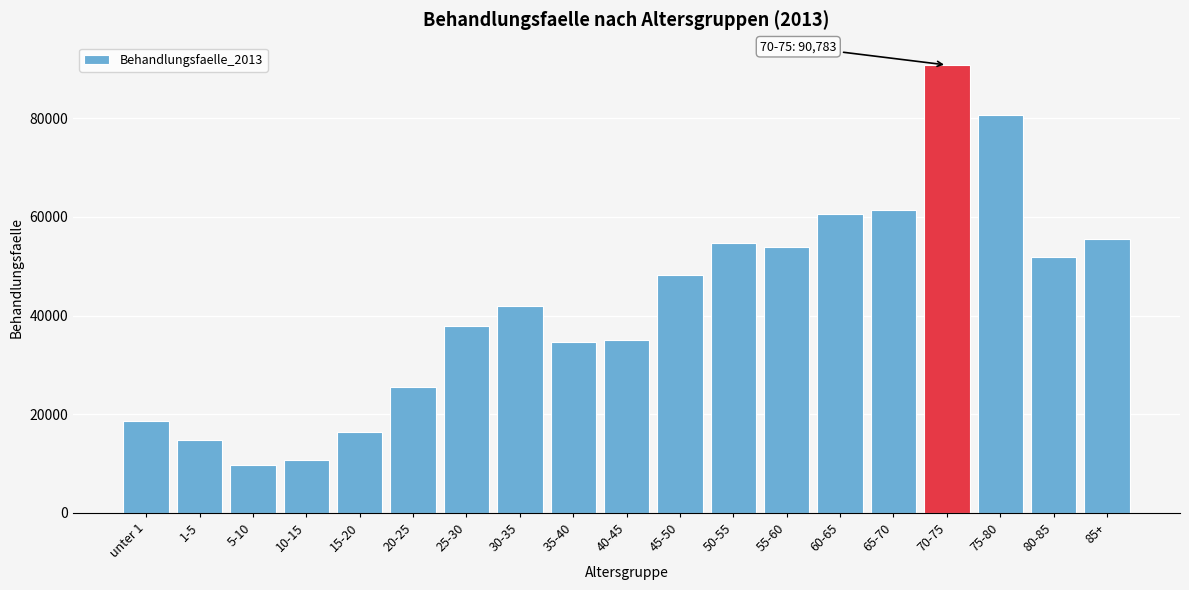

What is the value of the 15th bar from the left?

61304